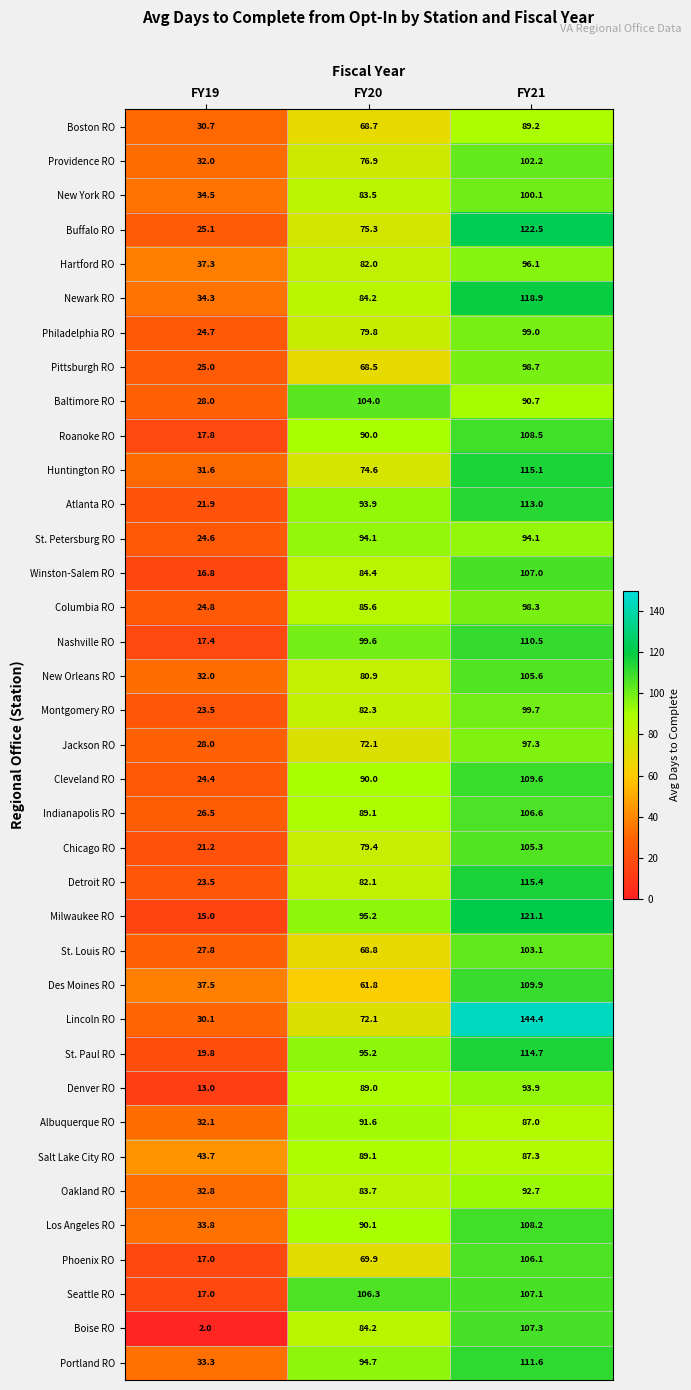

What is the maximum value shown in the chart?

144.4